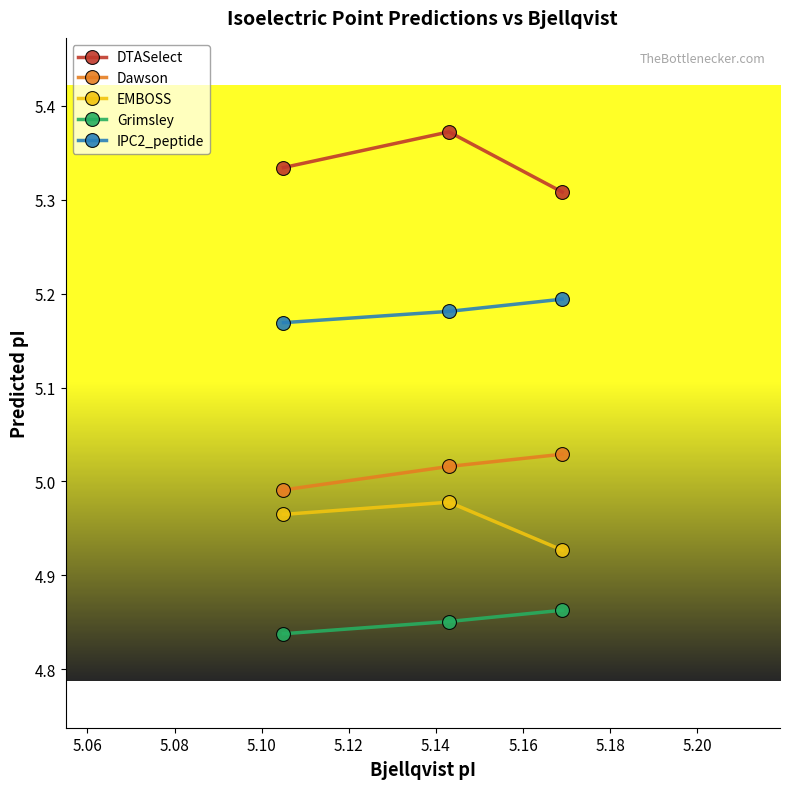

Does the chart have visible grid lines?

No